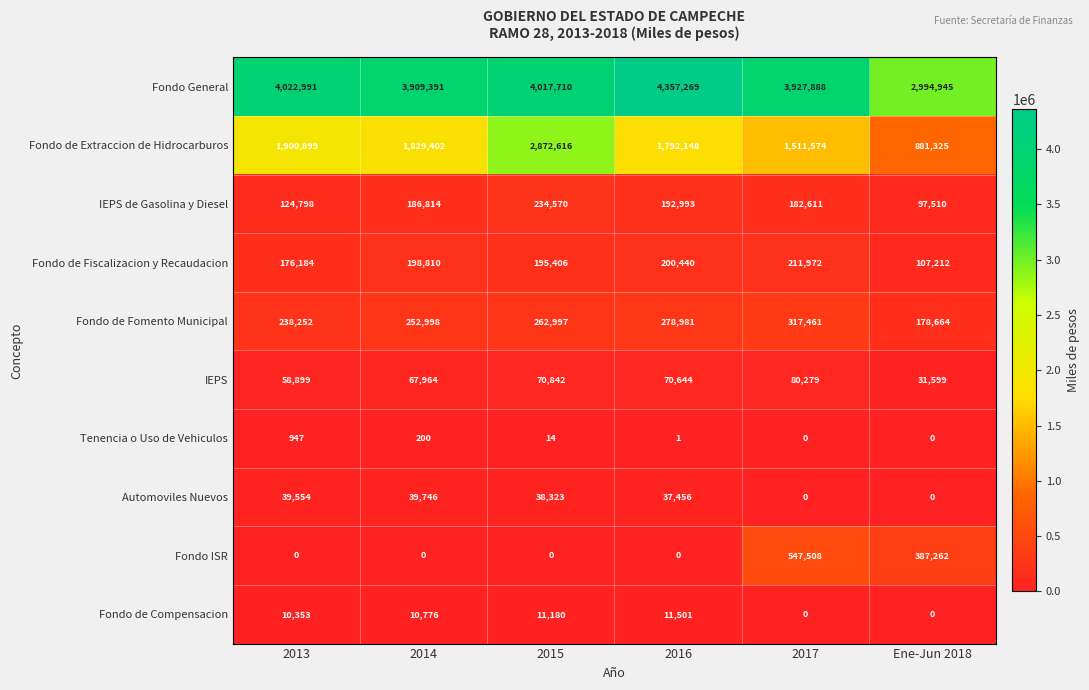

Rank the categories by Fondo de Fiscalizacion y Recaudacion value from highest to lowest.

2017, 2016, 2014, 2015, 2013, Ene-Jun 2018